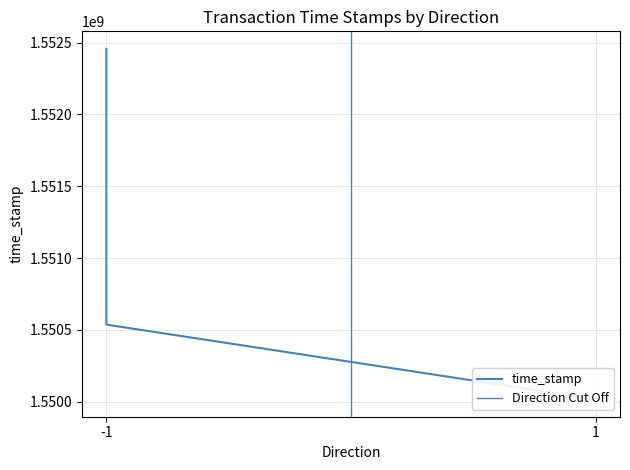

List the labels in order of value, largest first.

-1, -1, -1, 1, 1, 1